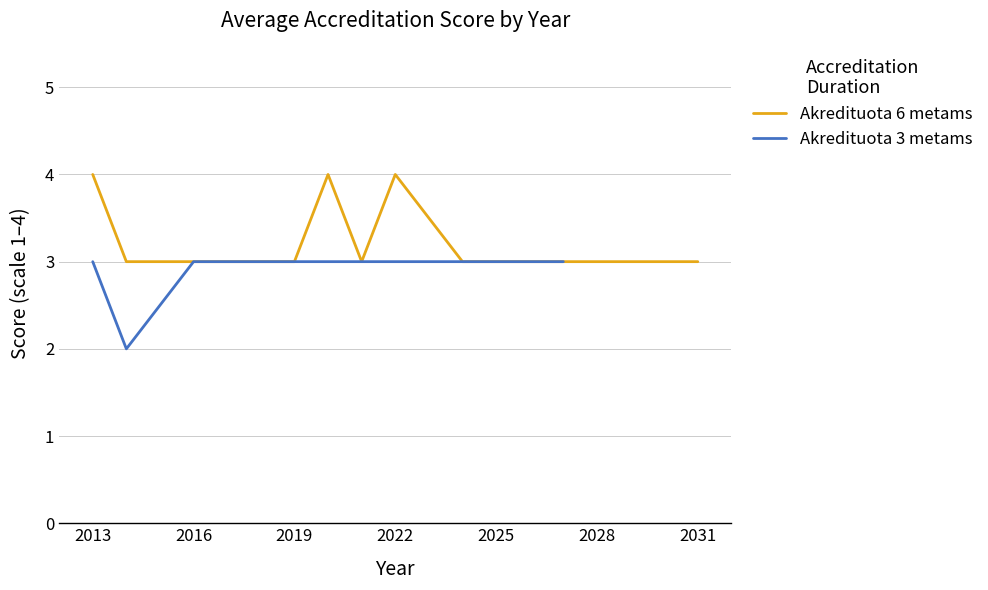

The Akredituota 6 metams series shows 4 at 2031. True or false?

False